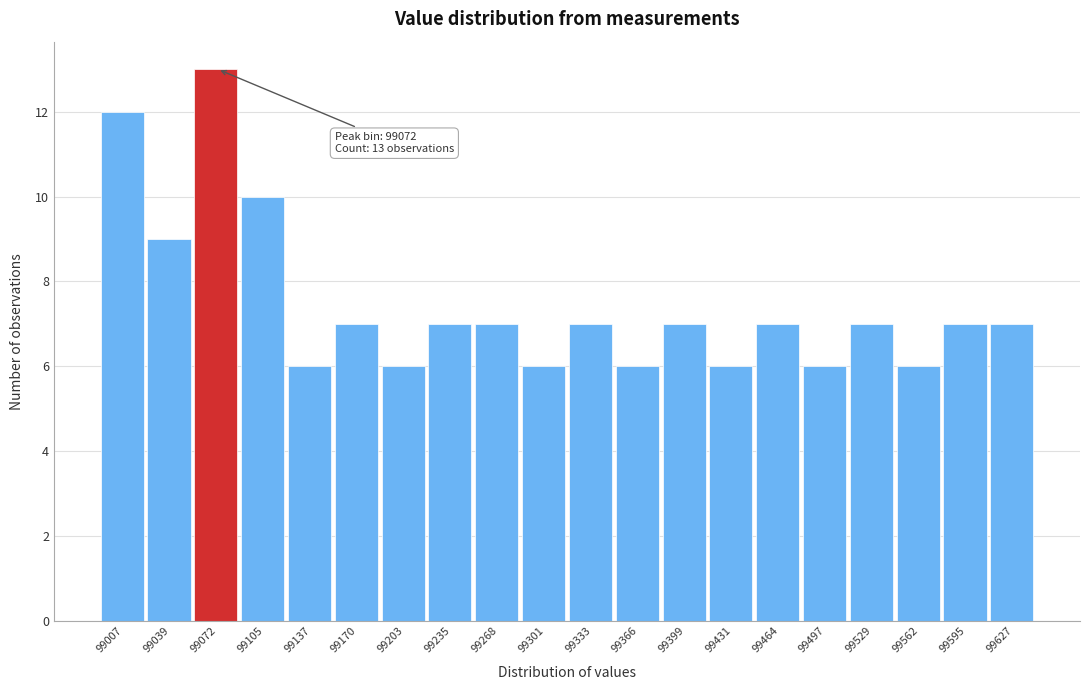

Reading right to left, extract all data points from this chart.

7	7	6	7	6	7	6	7	6	7	6	7	7	6	7	6	10	13	9	12